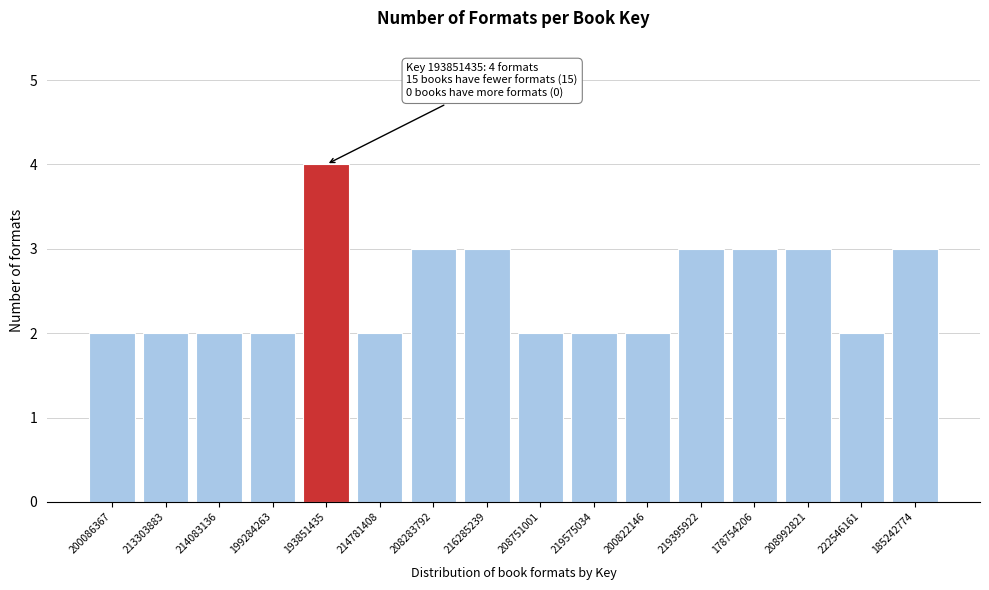

Reading right to left, what are all the values shown in this chart?

3	2	3	3	3	2	2	2	3	3	2	4	2	2	2	2